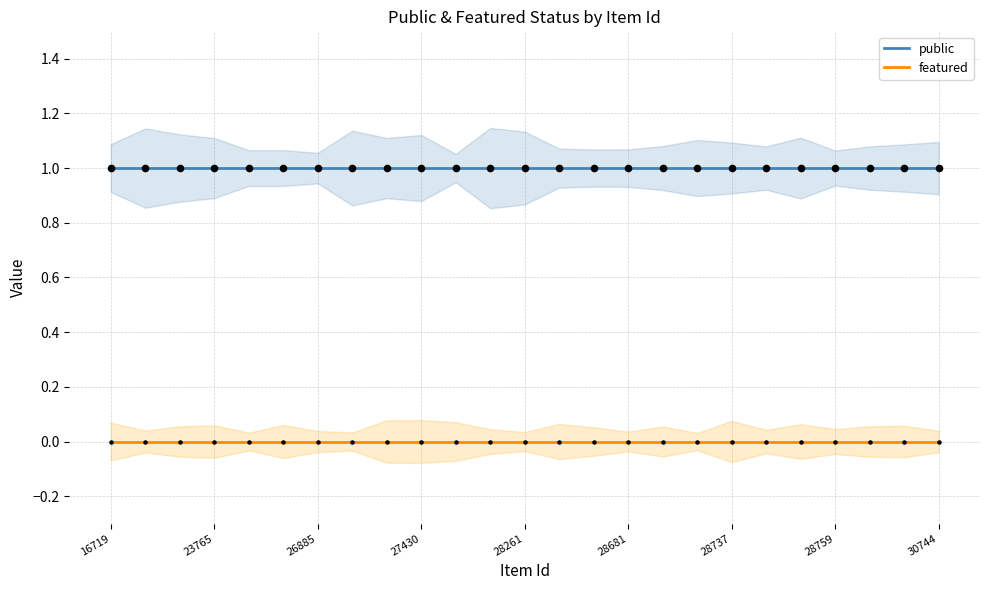

The value of public at 28759 is 1. True or false?

True